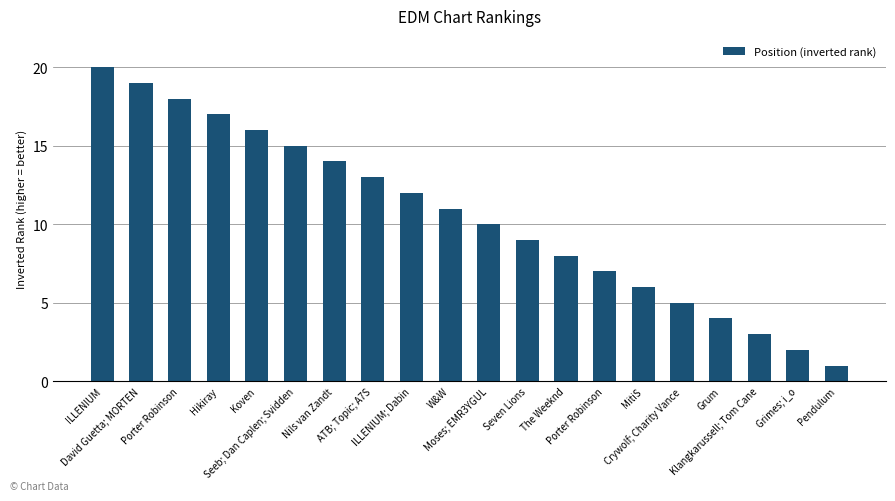

How many categories are shown in the chart?

20